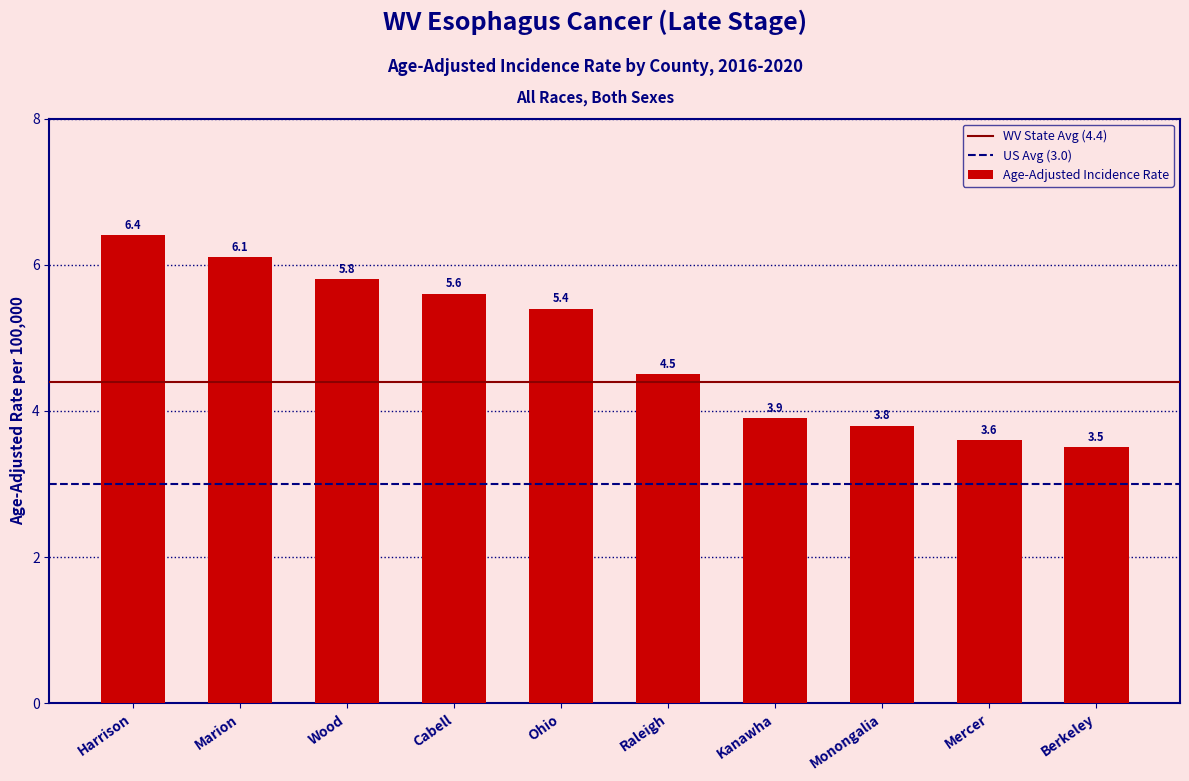

Reading left to right, extract all data points from this chart.

6.4	6.1	5.8	5.6	5.4	4.5	3.9	3.8	3.6	3.5